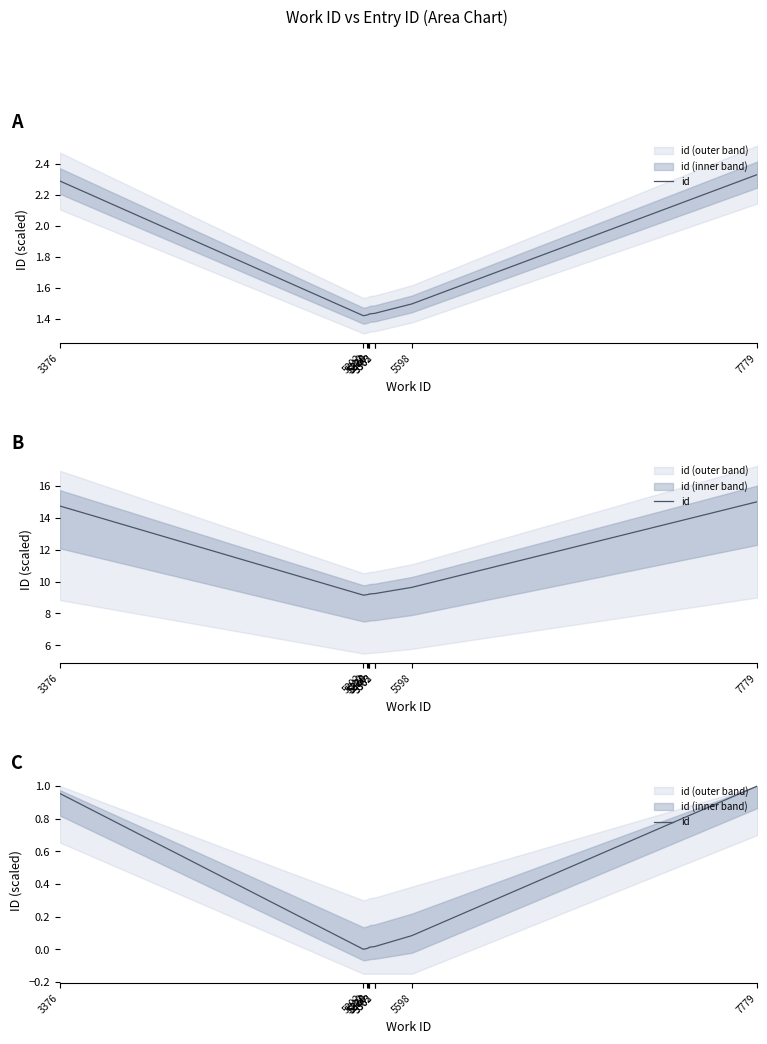

How many values are above zero?

9